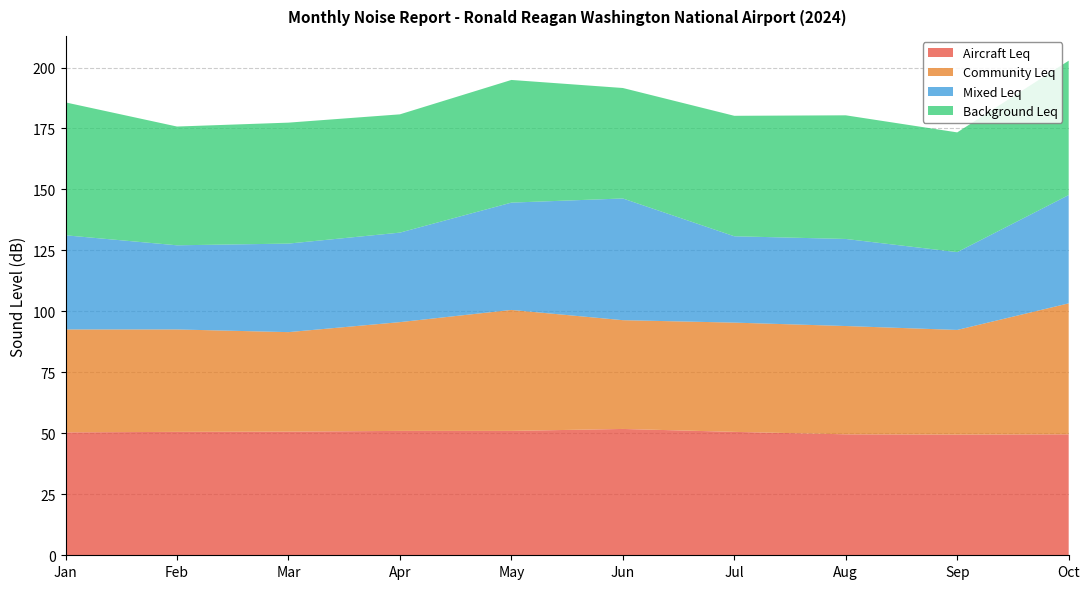

Reading left to right, list all the values displayed in this chart.

Aircraft Leq: Jan=50.4	Feb=50.6	Mar=50.7	Apr=51.0	May=51.0	Jun=51.8	Jul=50.6	Aug=49.6	Sep=49.5	Oct=49.6
Community Leq: Jan=42.2	Feb=42.0	Mar=40.8	Apr=44.6	May=49.6	Jun=44.6	Jul=44.8	Aug=44.4	Sep=42.9	Oct=53.7
Mixed Leq: Jan=38.6	Feb=34.5	Mar=36.3	Apr=36.7	May=44.0	Jun=49.9	Jul=35.4	Aug=35.7	Sep=31.9	Oct=44.4
Background Leq: Jan=54.5	Feb=48.7	Mar=49.6	Apr=48.5	May=50.3	Jun=45.3	Jul=49.4	Aug=50.7	Sep=49.1	Oct=55.1